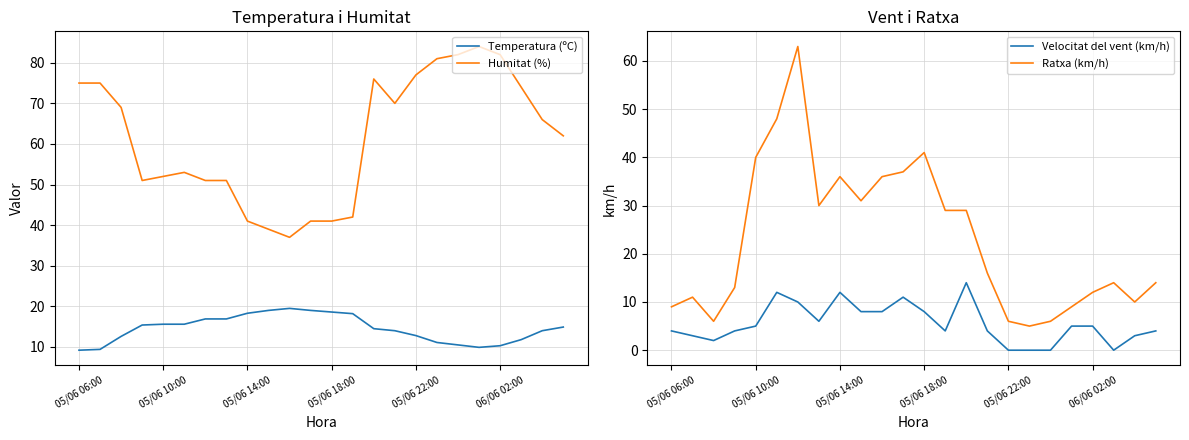

What is the lowest value of the Temperatura (ºC) series?

9.2